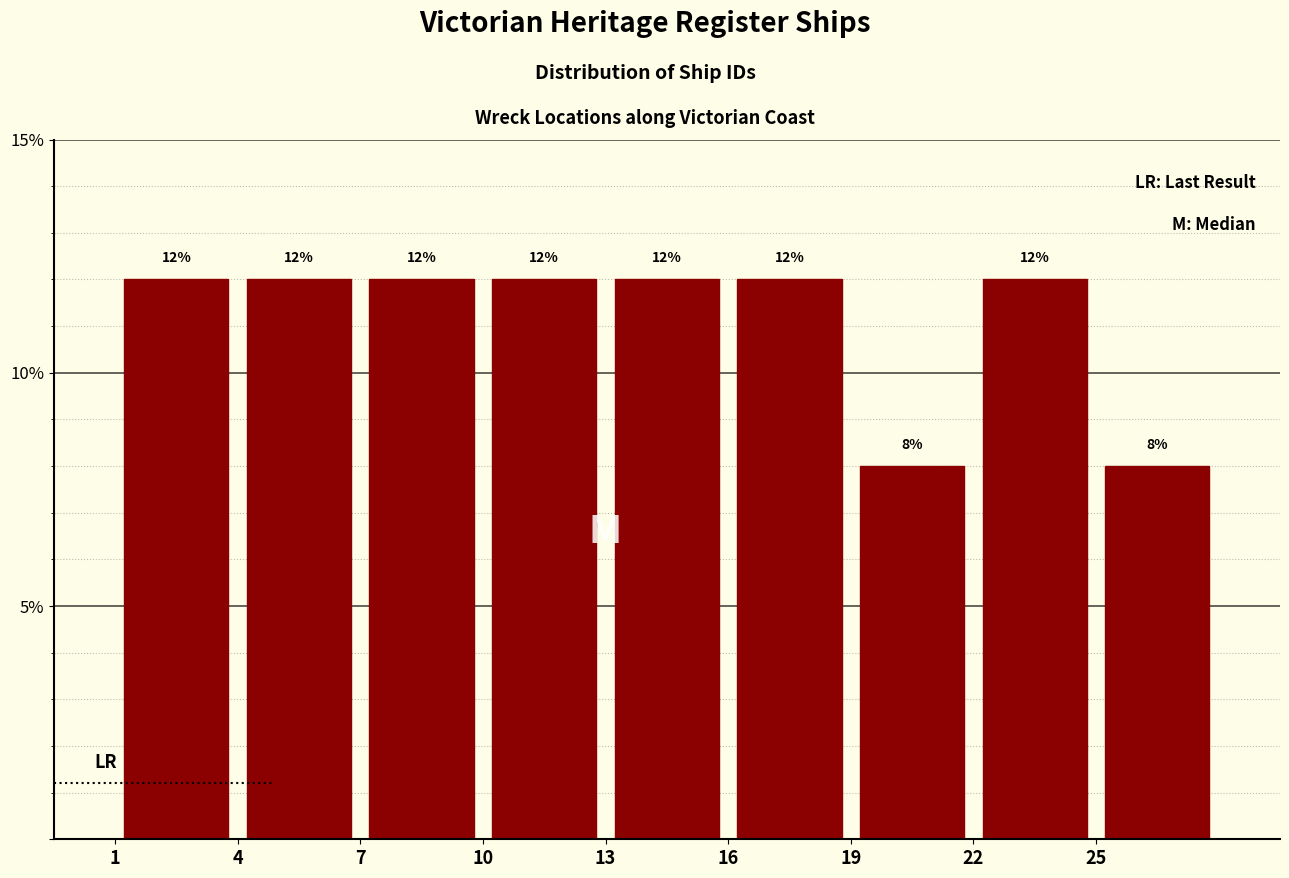

Reading left to right, list every bar in this chart as the range it spans on the x-axis followed by its height.

1 to 4: 12
4 to 7: 12
7 to 10: 12
10 to 13: 12
13 to 16: 12
16 to 19: 12
19 to 22: 8
22 to 25: 12
25 to 28: 8